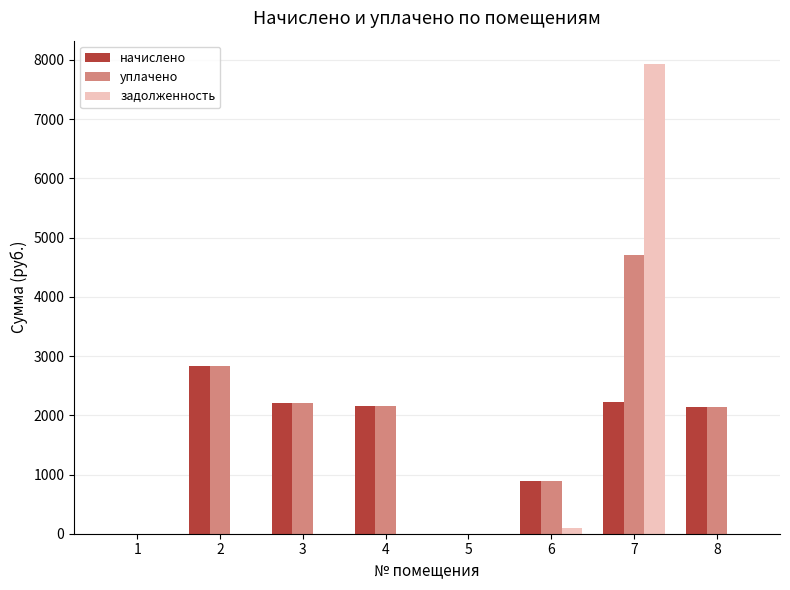

At which category is the sum across all series the highest?

7